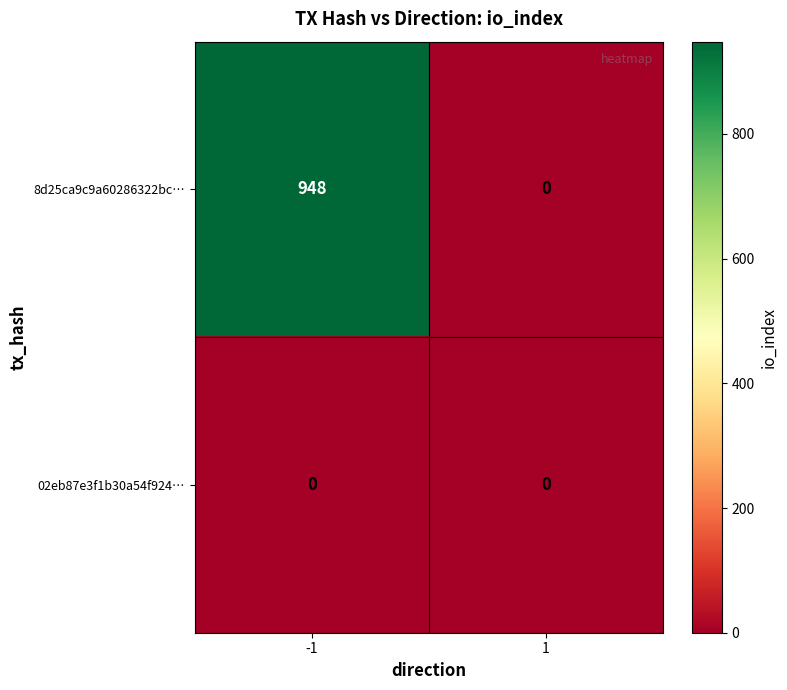

Which series has the widest spread of values?

8d25ca9c9a60286322bc…